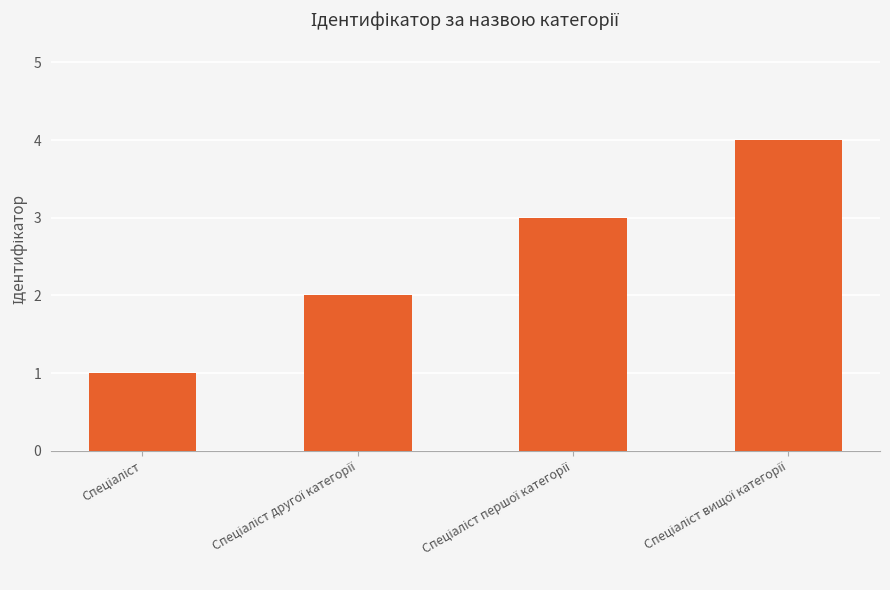

How many data points are less than 3?

2